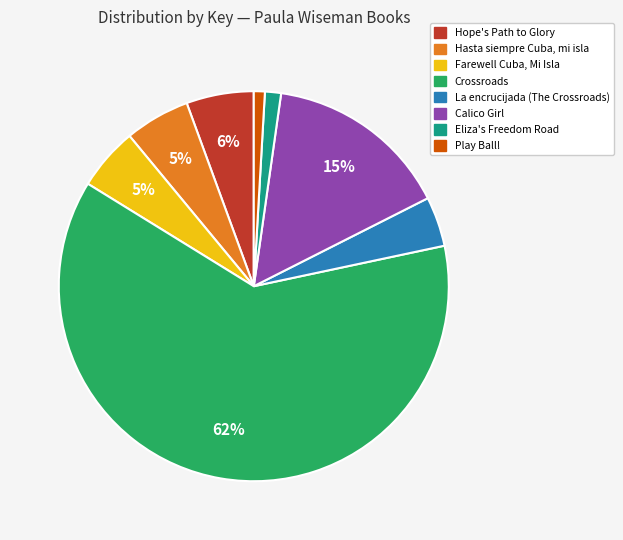

What percentage is the Farewell Cuba, Mi Isla slice, to the nearest percent?

5%